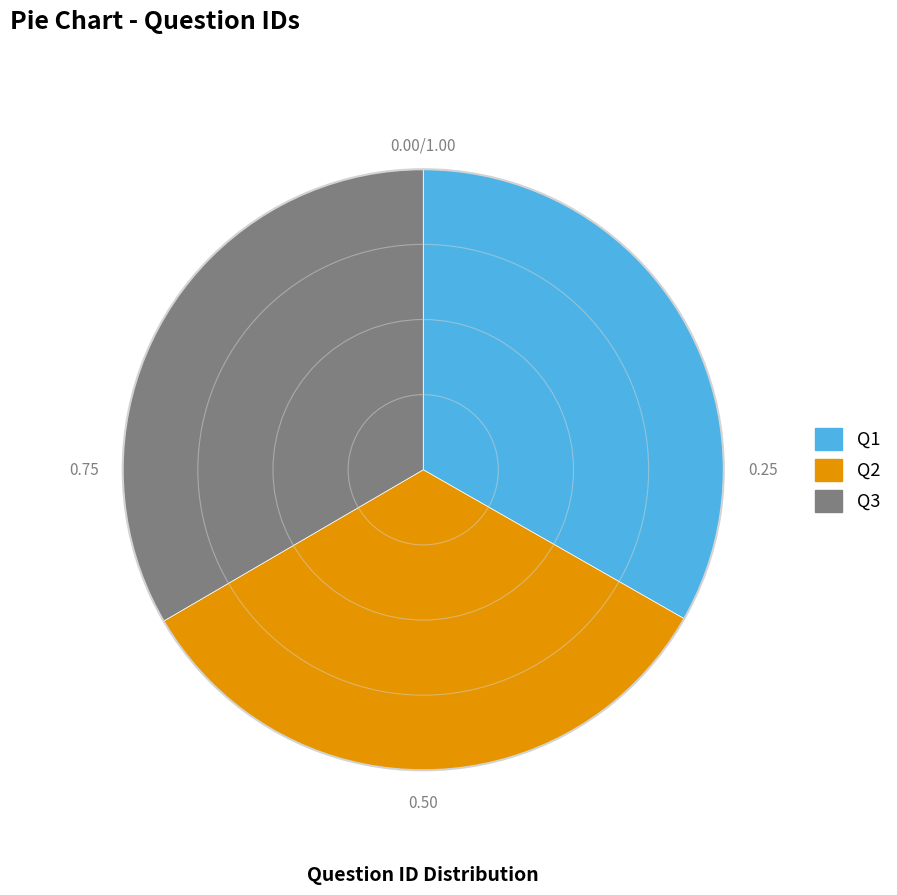

What is the ratio of the value at Q2 to the value at Q1?

1.0